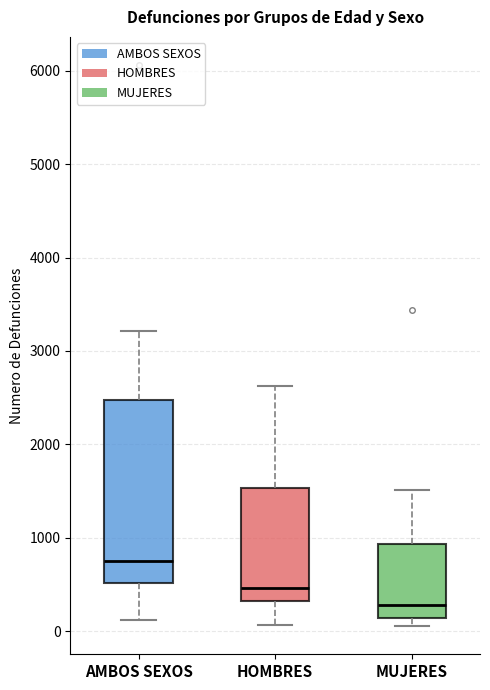

Where is the upper edge of the box for MUJERES on the y-axis? The values are not printed on the chart, so give them approximately, as read against the axis.

900